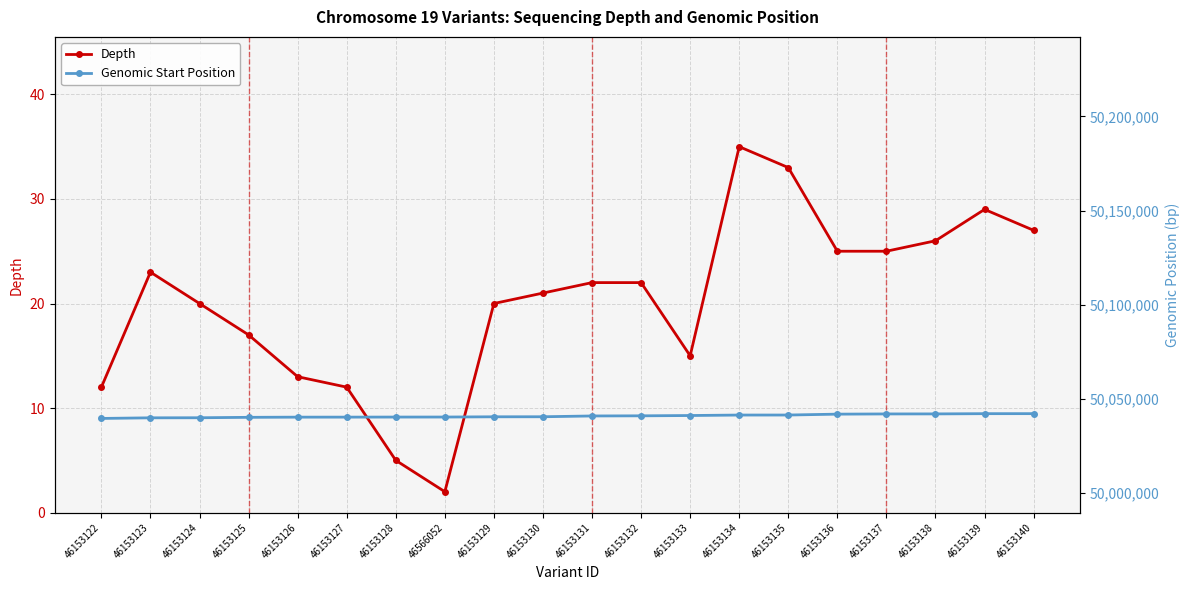

What is the greatest value displayed?

50042211